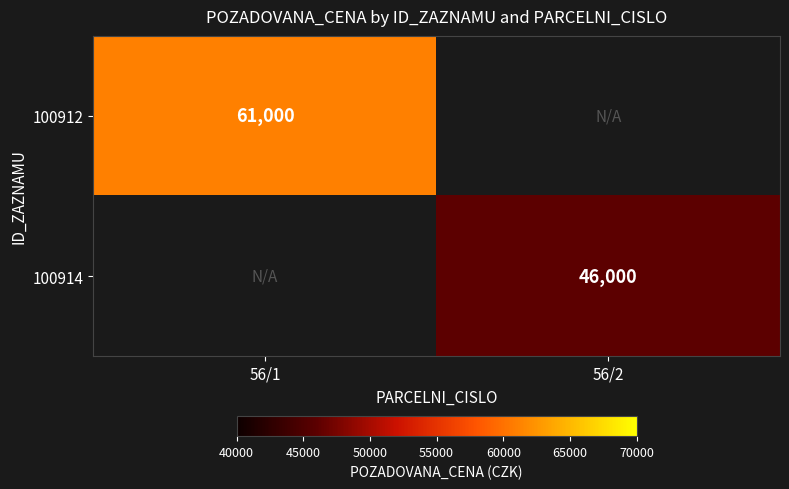

True or false: 100914 has a value of 80928 at 56/2.

False